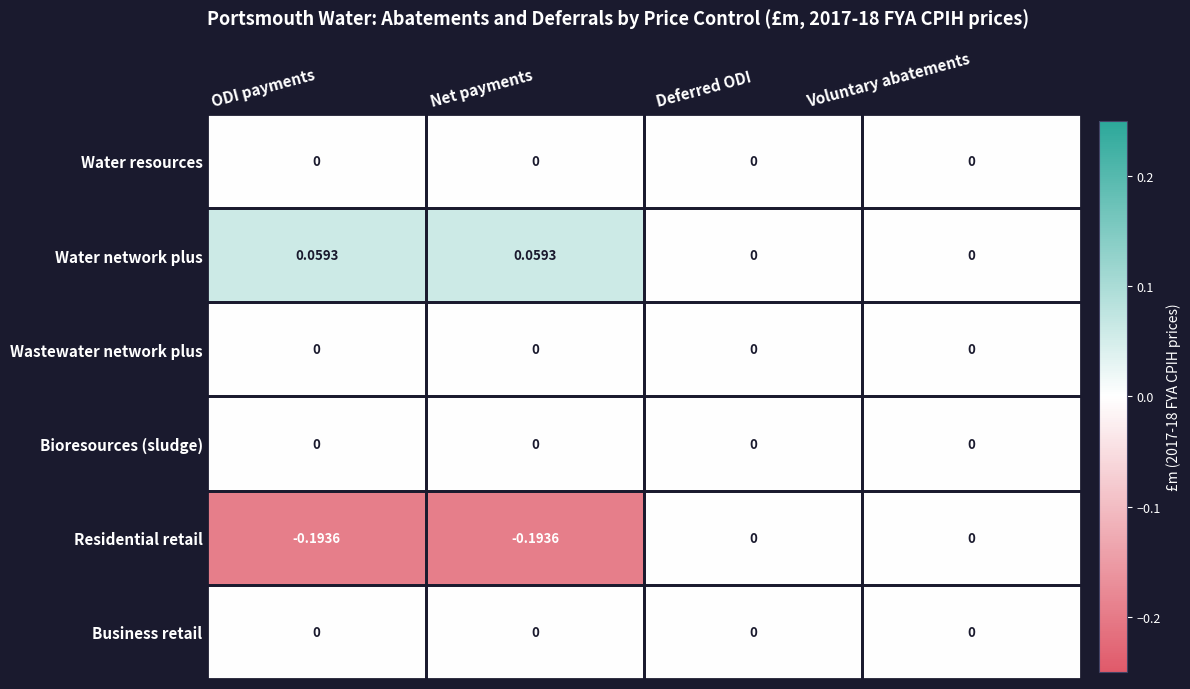

Between Net payments and Deferred ODI, which series saw the biggest shift?

Residential retail